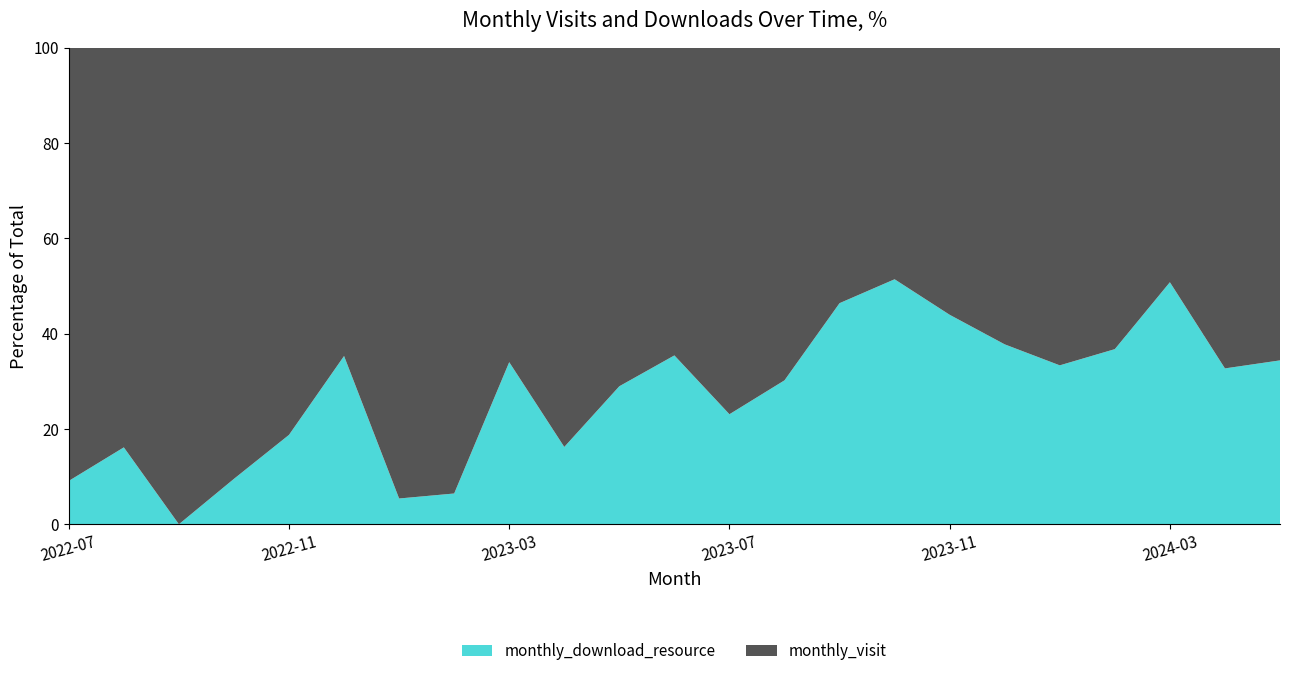

Reading left to right, what are all the values shown in this chart?

monthly_visit: 10	26	32	38	39	55	35	29	33	31	27	31	30	37	37	35	37	33	24	31	32	35	21
monthly_download_resource: 1	5	0	4	9	30	2	2	17	6	11	17	9	16	32	37	29	20	12	18	33	17	11